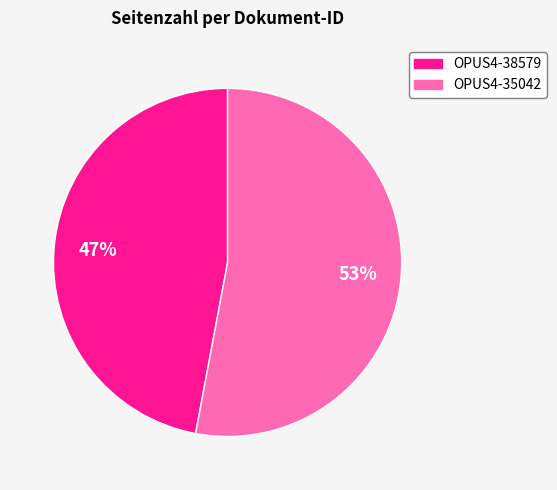

Combined, do OPUS4-35042 and OPUS4-38579 account for over 50%?

Yes